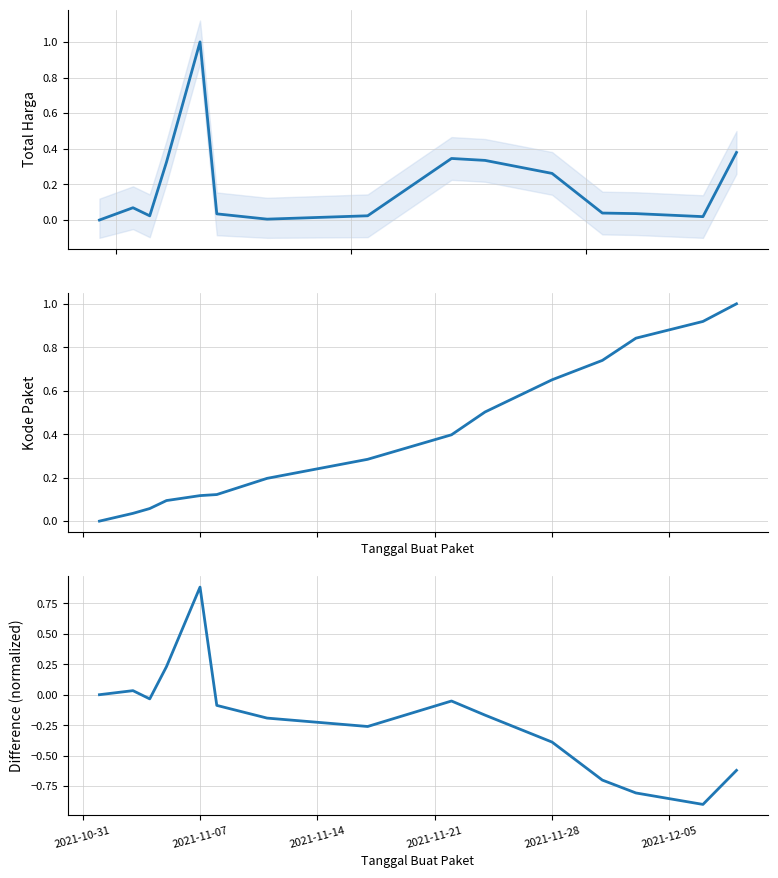

Reading left to right, transcribe all the data shown in this chart.

Total Harga: 0.0	0.1	0.0	0.3	1.0	0.0	0.0	0.0	0.3	0.3	0.3	0.0	0.0	0.0	0.4
Kode Paket: 0.0	0.0	0.1	0.1	0.1	0.1	0.2	0.3	0.4	0.5	0.7	0.7	0.8	0.9	1.0
Total Harga - Kode Paket: 0.0	0.0	-0.0	0.2	0.9	-0.1	-0.2	-0.3	-0.1	-0.2	-0.4	-0.7	-0.8	-0.9	-0.6